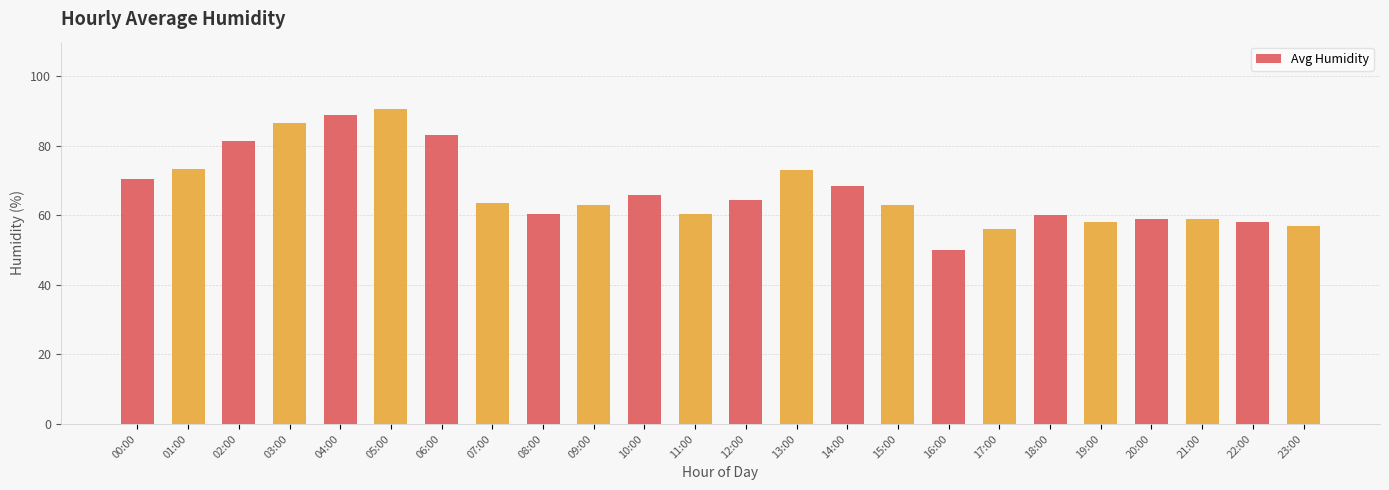

Count the number of categories in the chart.

24